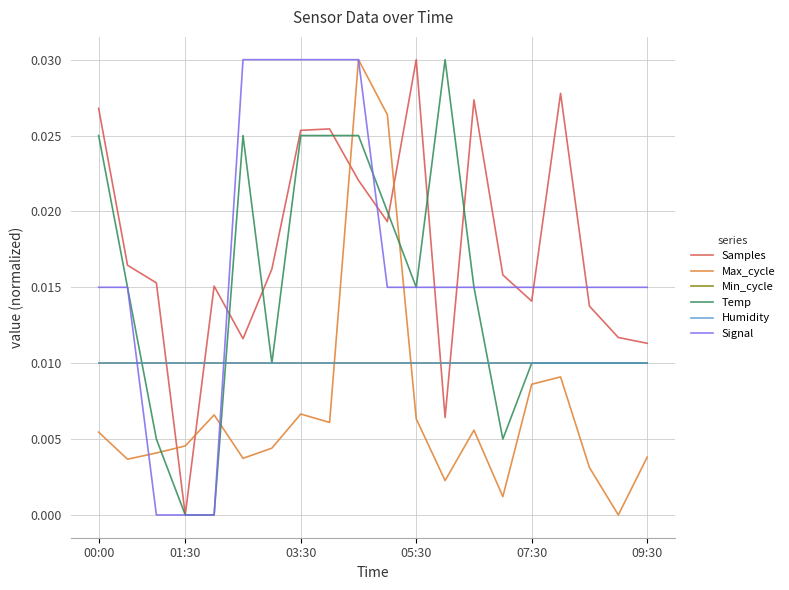

What is the sum of all Max_cycle values?

0.1